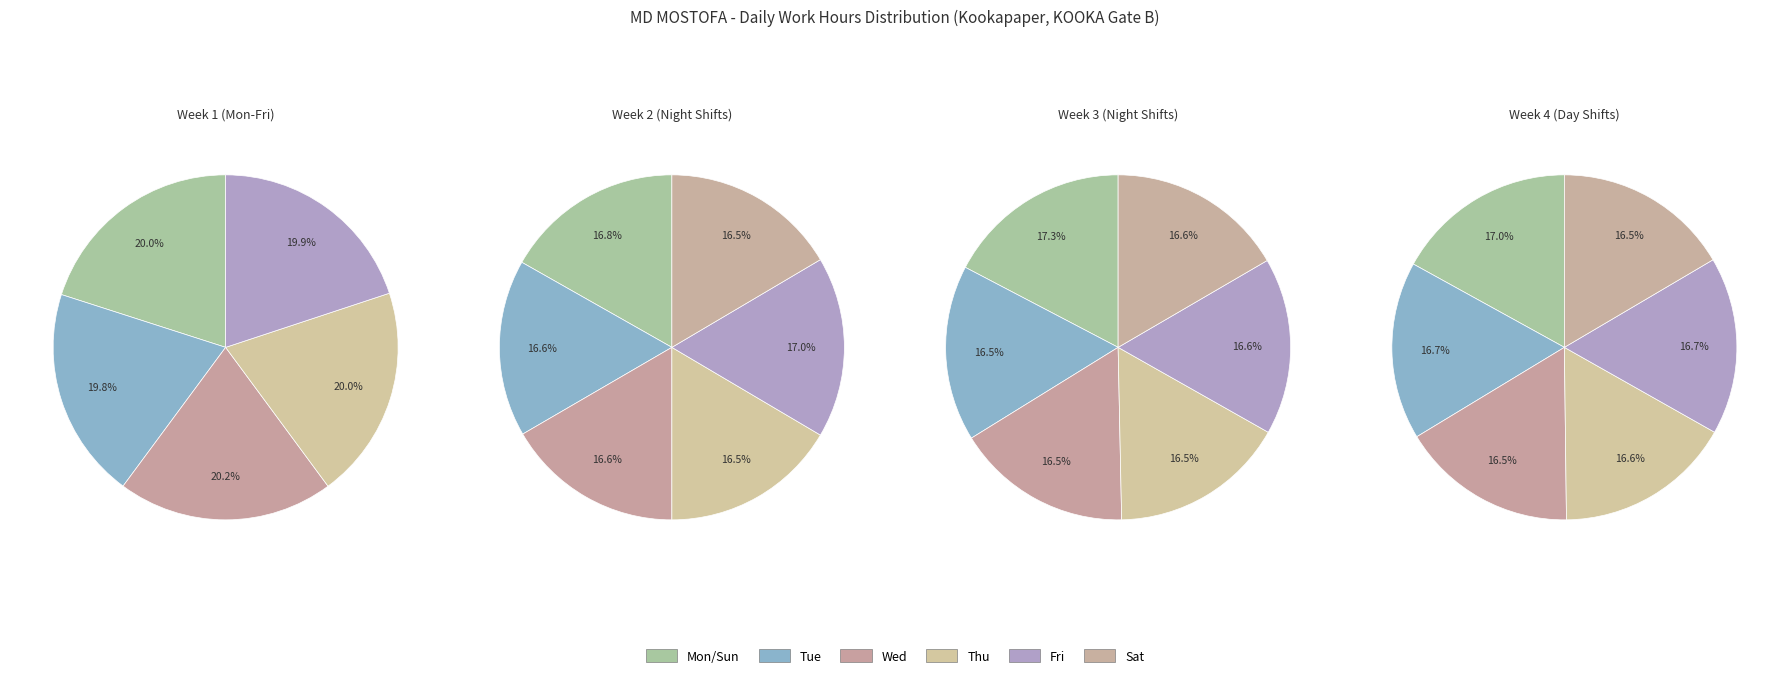

Approximately how many times larger is the value at Tue_2 compared to Wed_3?

1.0